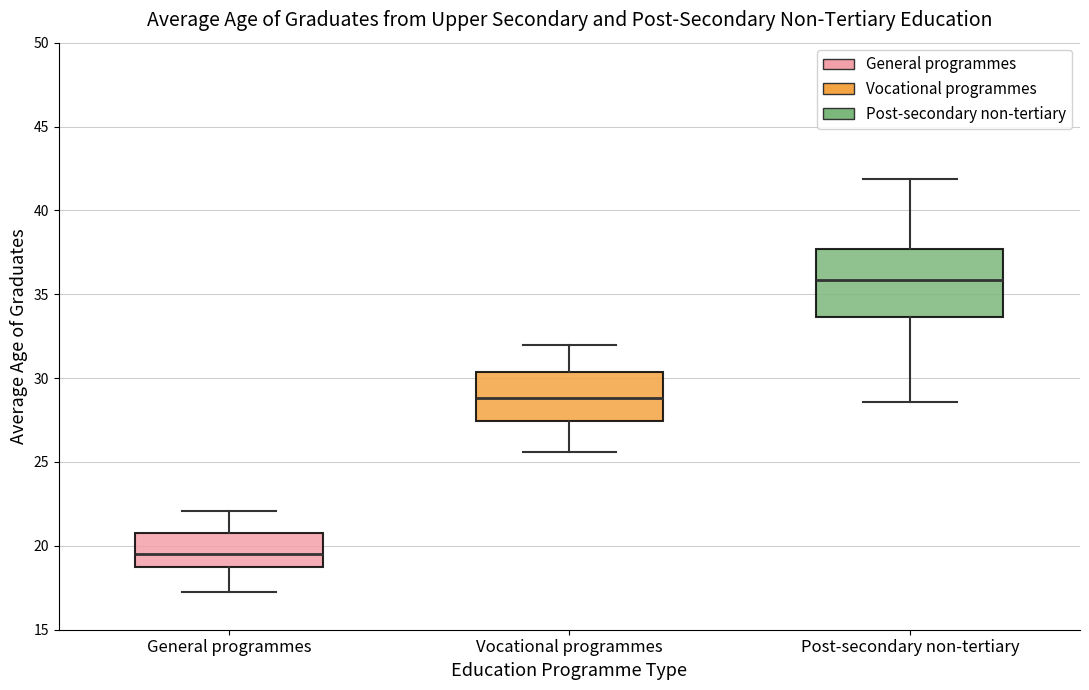

Which box has the lowest median line?

General programmes